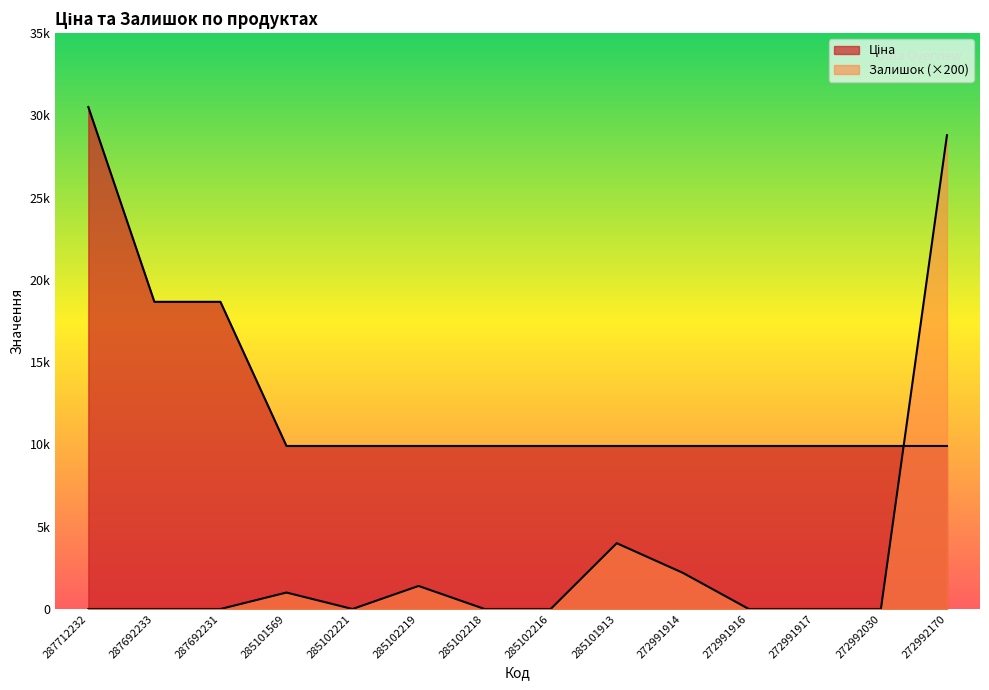

What is the difference between the second highest and minimum values in the Ціна series?

8763.0